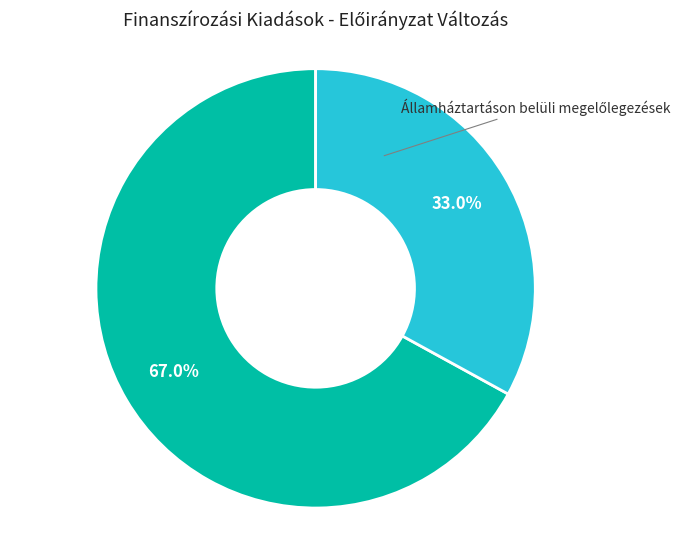

Is there any slice that represents more than half of the pie?

Yes